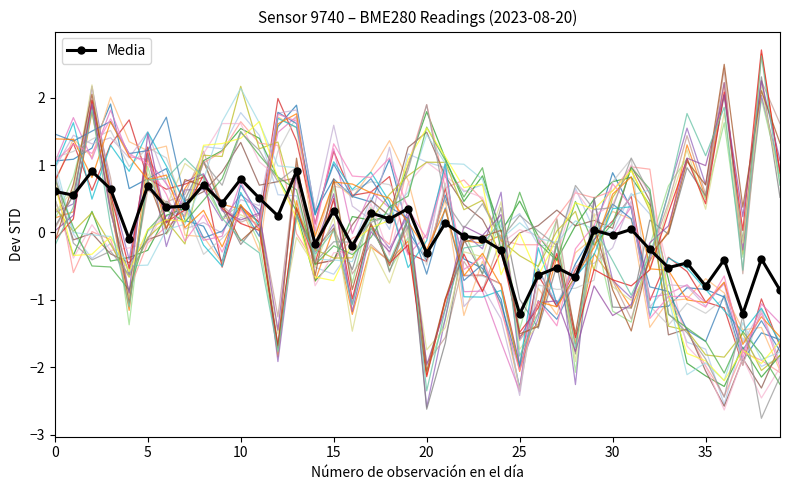

Which category has the lowest value across all series?

25